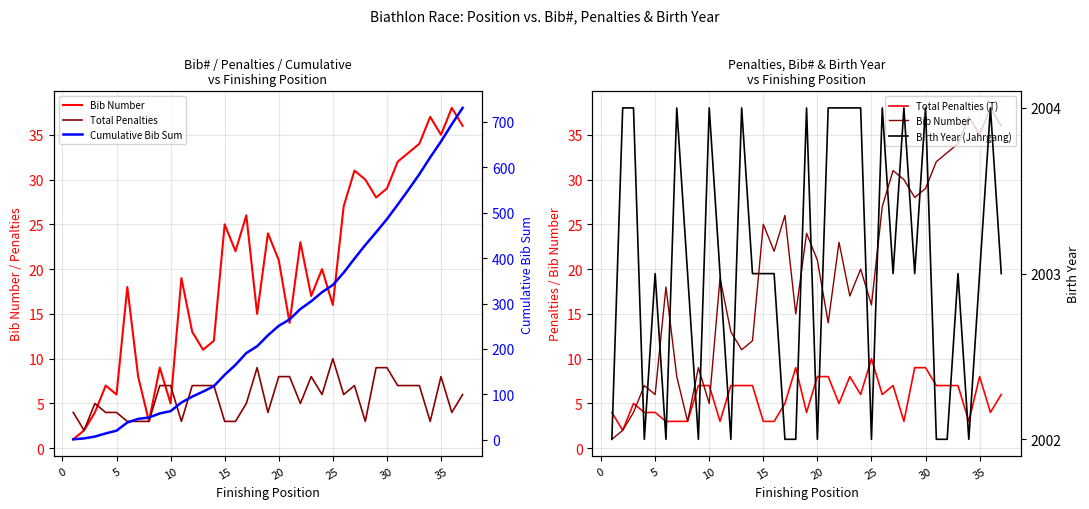

List the series in order of their peak value, lowest first.

Total Penalties, Total Penalties (T), Bib Number, Cumulative Bib Sum, Birth Year (Jahrgang)